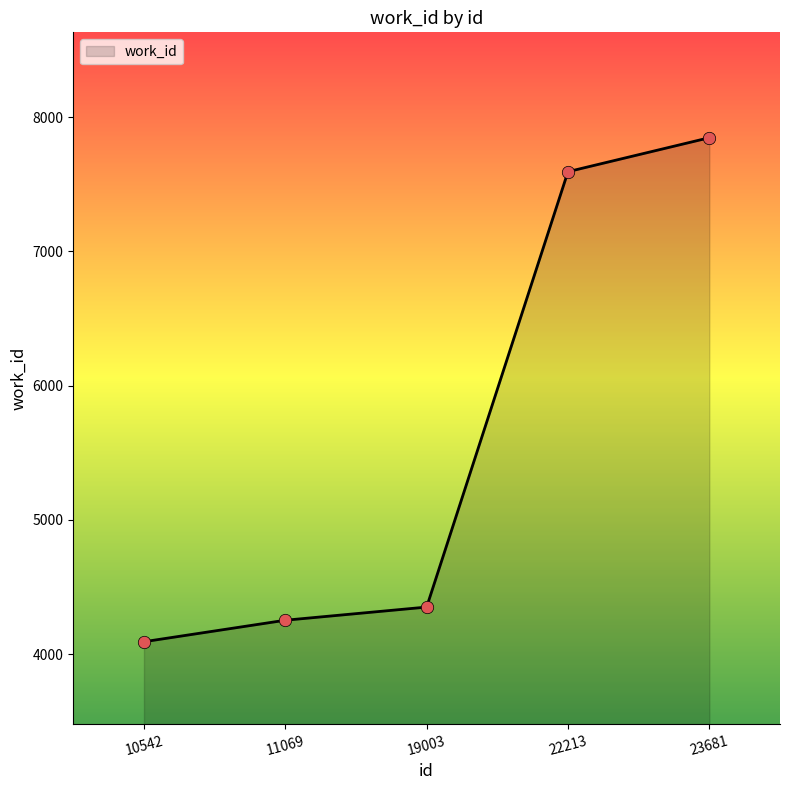

Between 23681 and 11069, which is larger?

23681